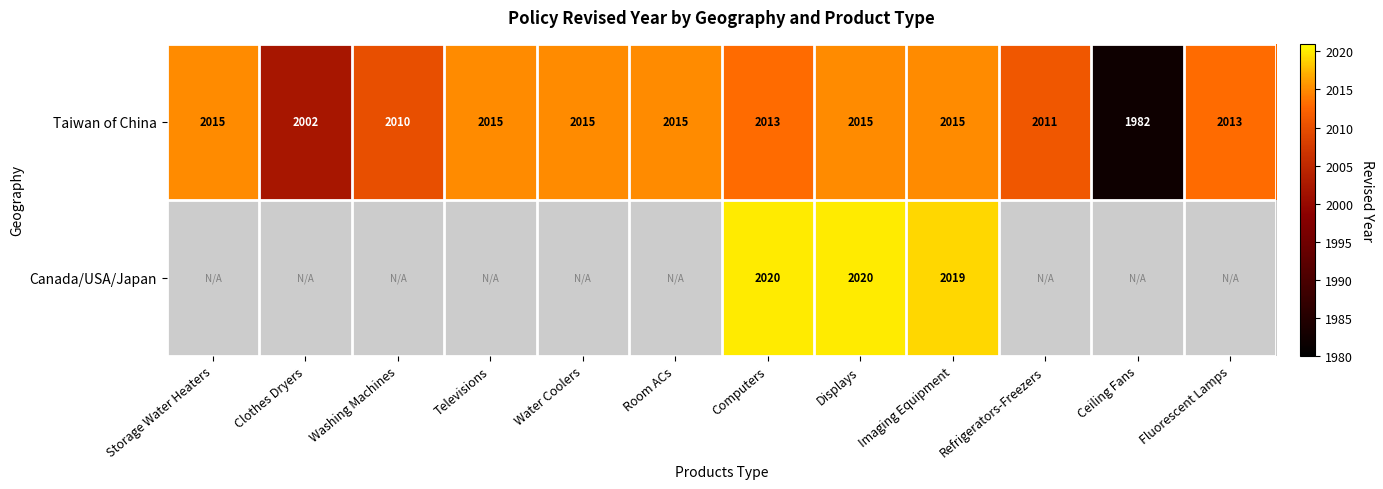

Is the value of Canada/USA/Japan at Displays greater than the value of Taiwan of China at Storage Water Heaters?

Yes